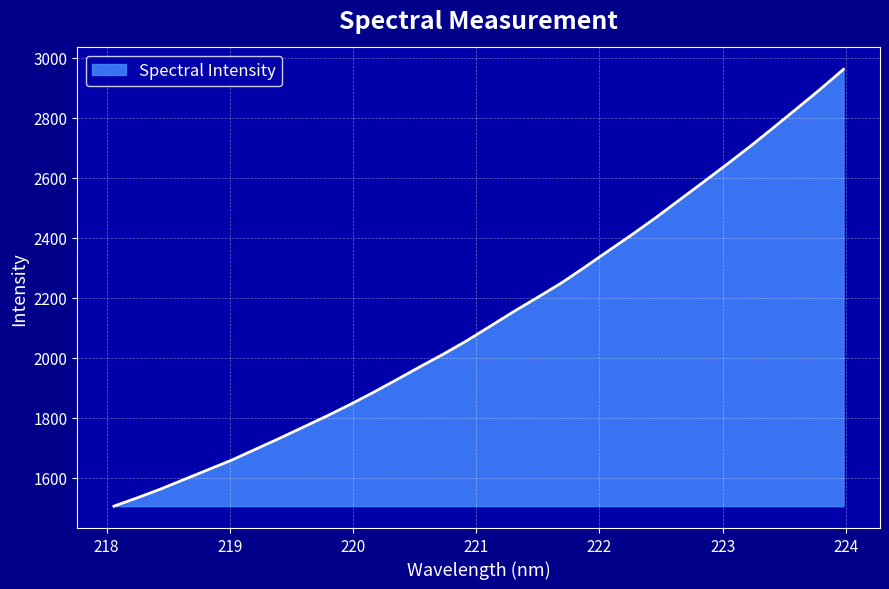

What is the difference between the maximum and minimum values?

1456.7